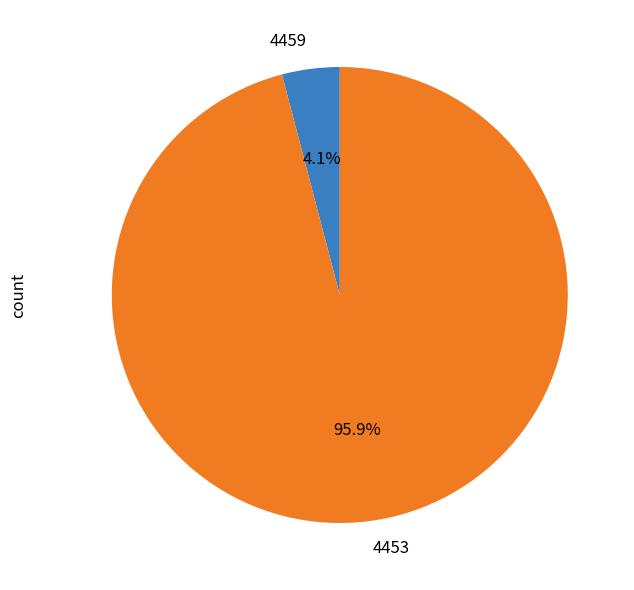

Is it true that 4453 is 96% of the pie?

True